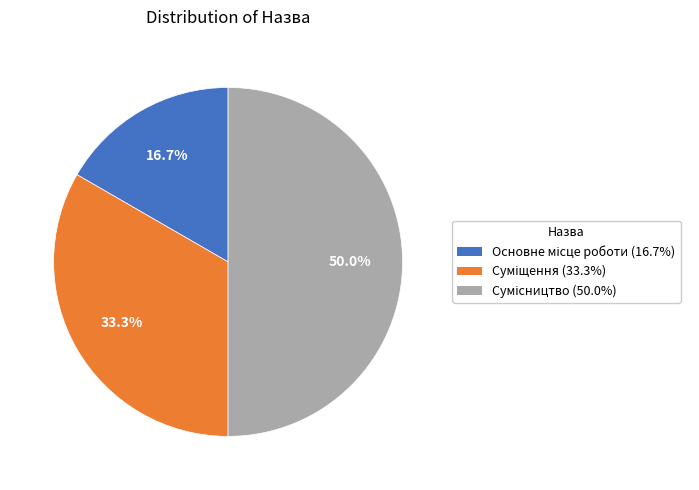

The Основне місце роботи slice represents 17% of the pie. True or false?

True